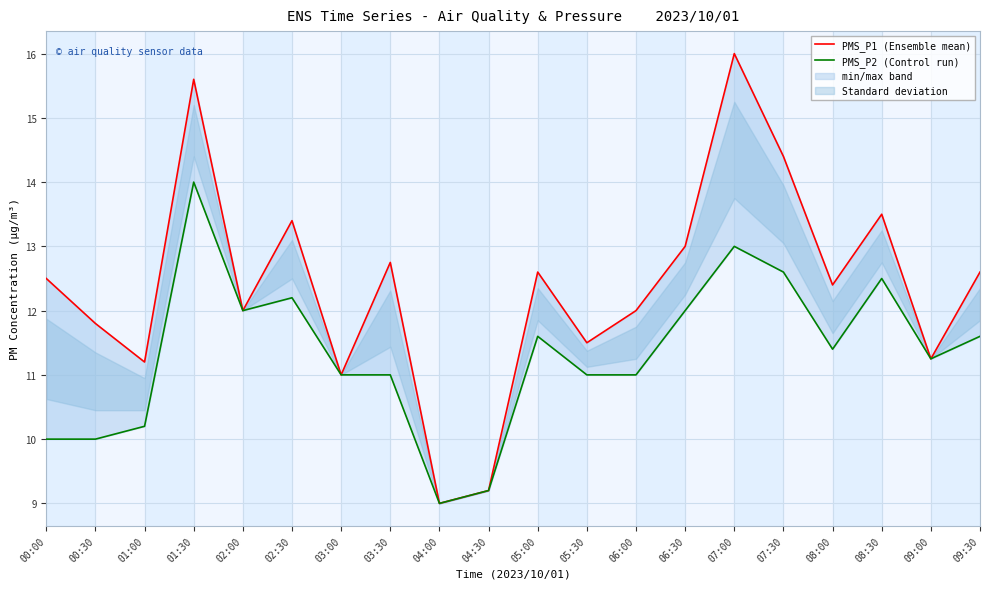

What is the label of the 10th point from the right?

05:00